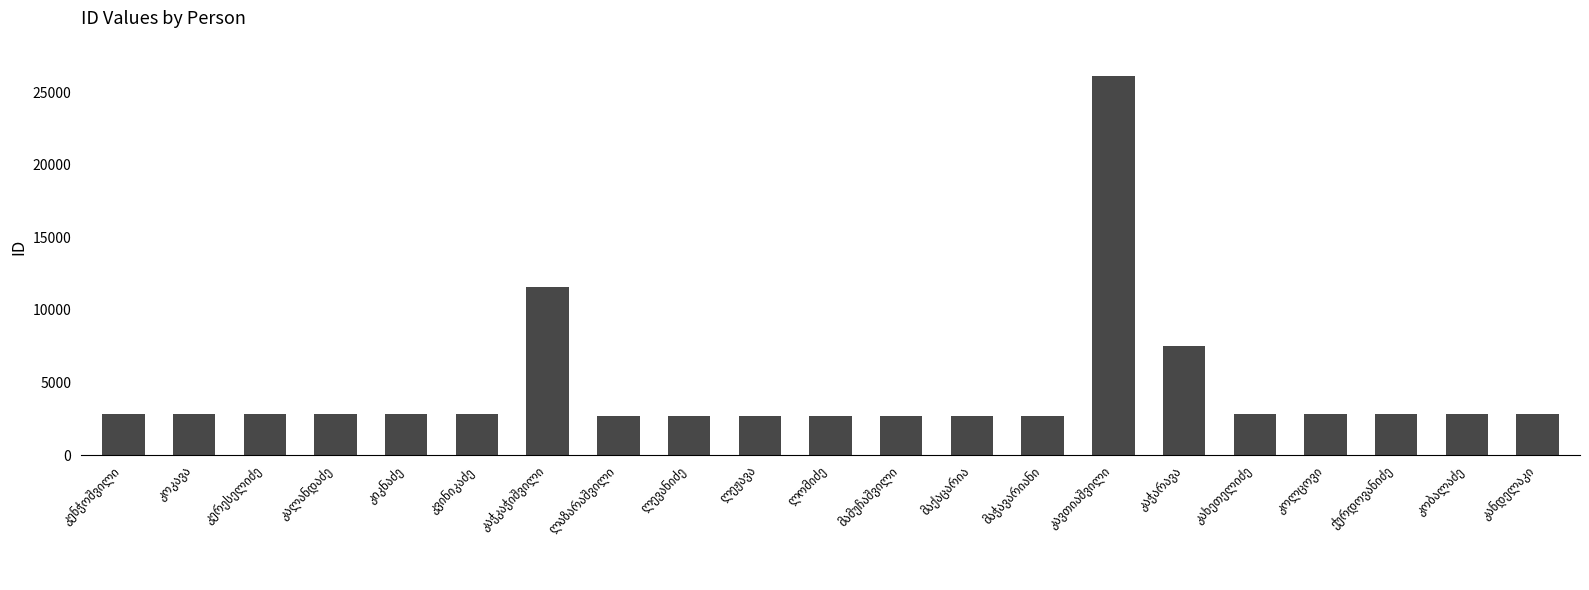

What is the smallest value displayed?

2708